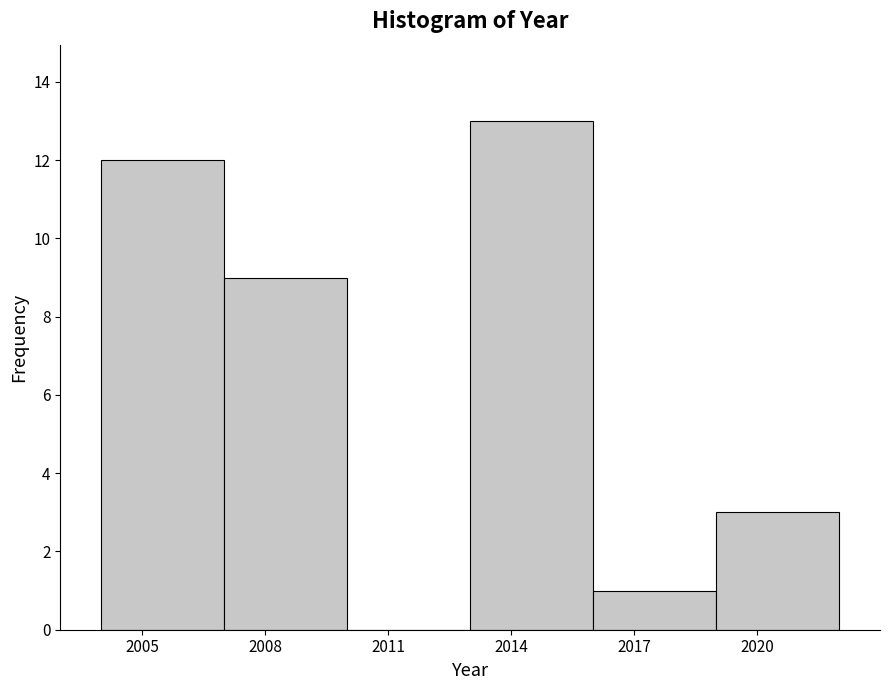

Reading left to right, transcribe this chart: for each bar, give the range it covers on the x-axis and its height. The values are not printed on the chart, so give them approximately, as read against the axis.

2004 to 2007: 12
2007 to 2010: 9
2010 to 2013: 0
2013 to 2016: 13
2016 to 2019: 1
2019 to 2022: 3